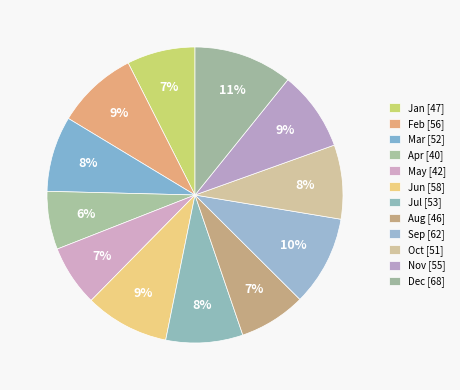

How many segments does this pie chart have?

12